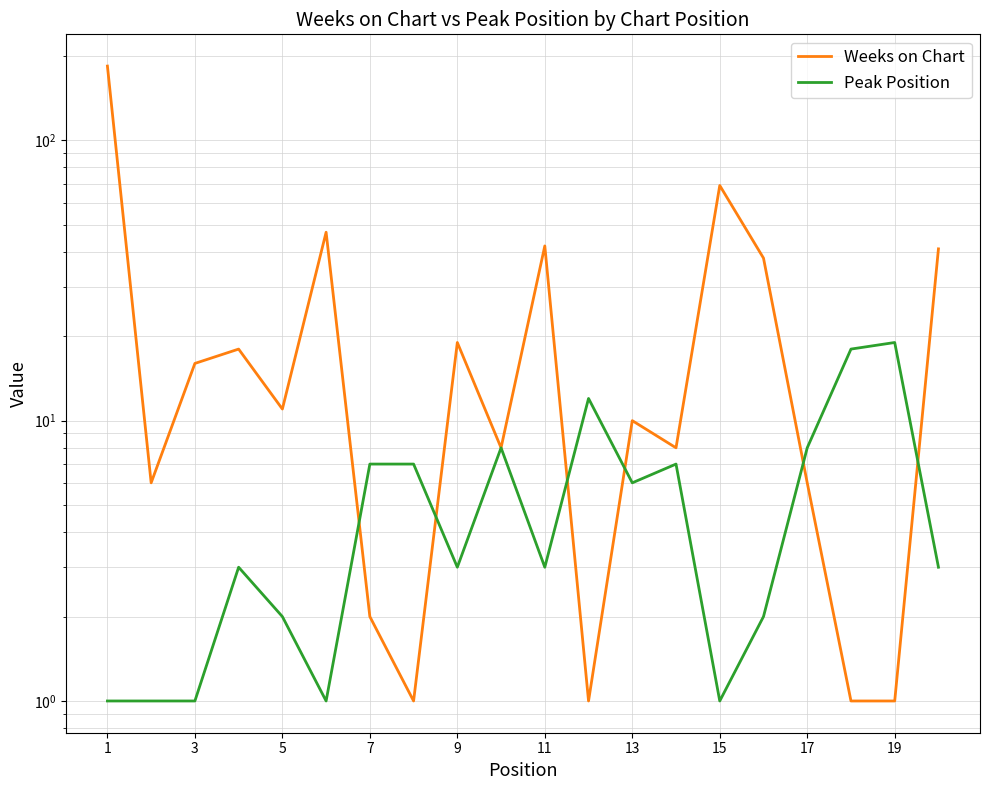

Which series changed the most between 5 and 17?

Peak Position